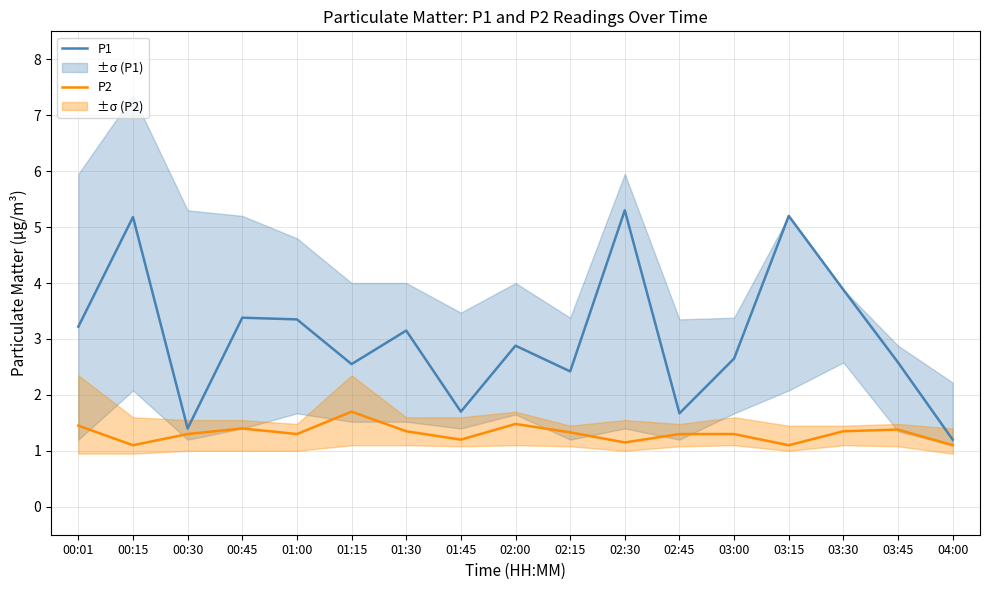

True or false: P1 has more than 0 points higher than both neighbors.

True